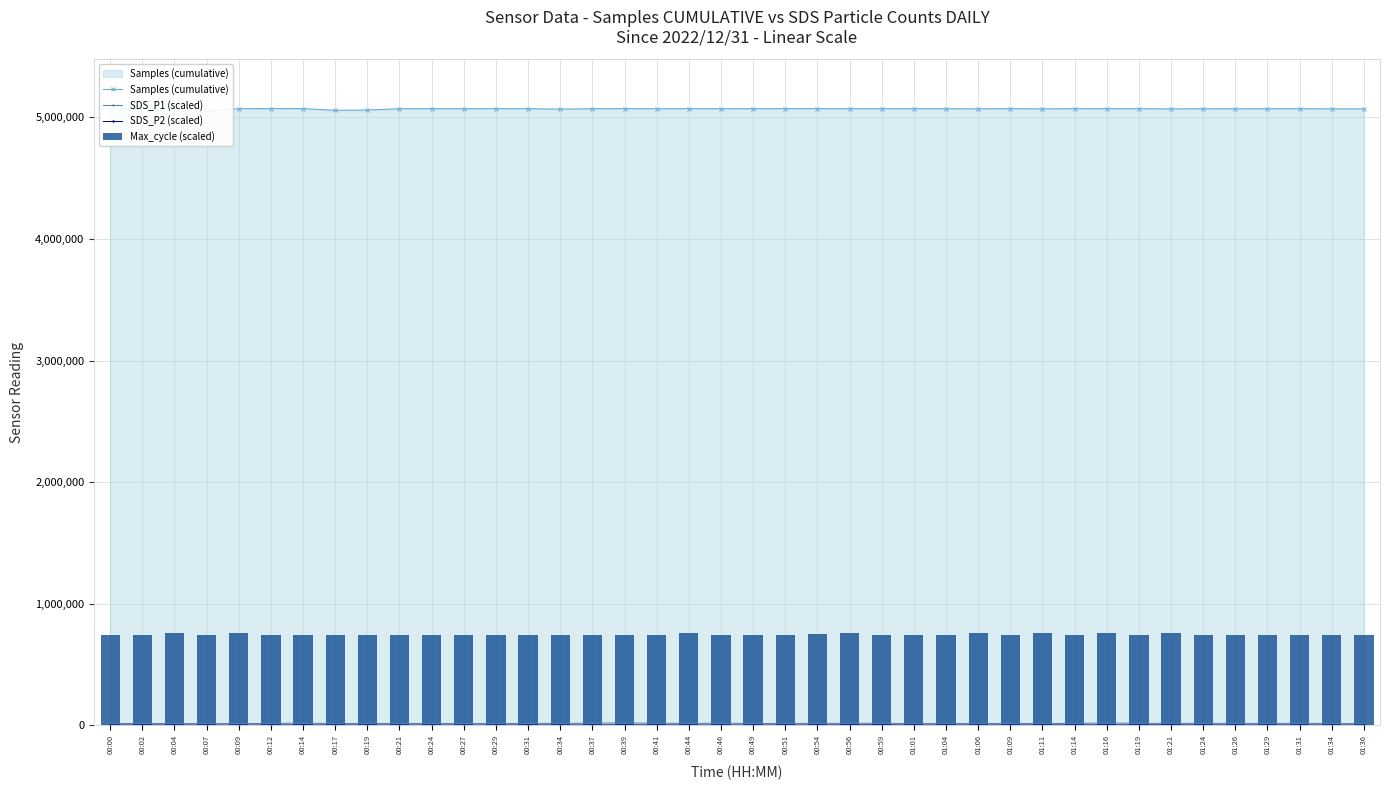

Are the bars grouped side by side (vs. stacked)?

Yes